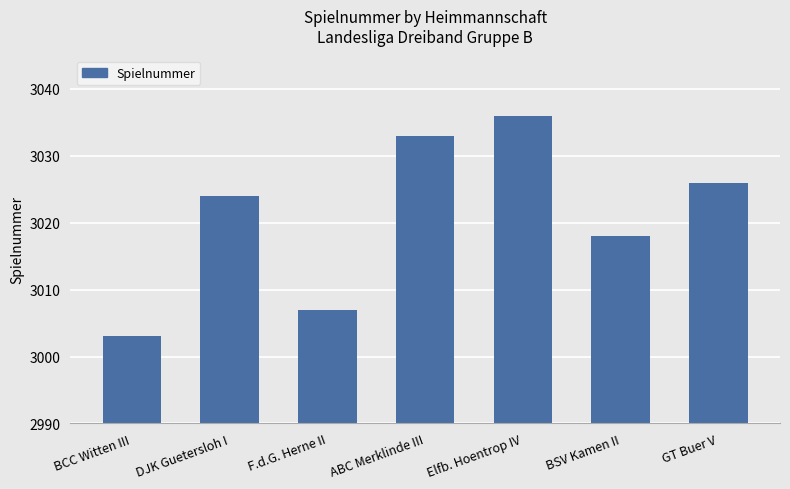

How many data points does each series have?

7